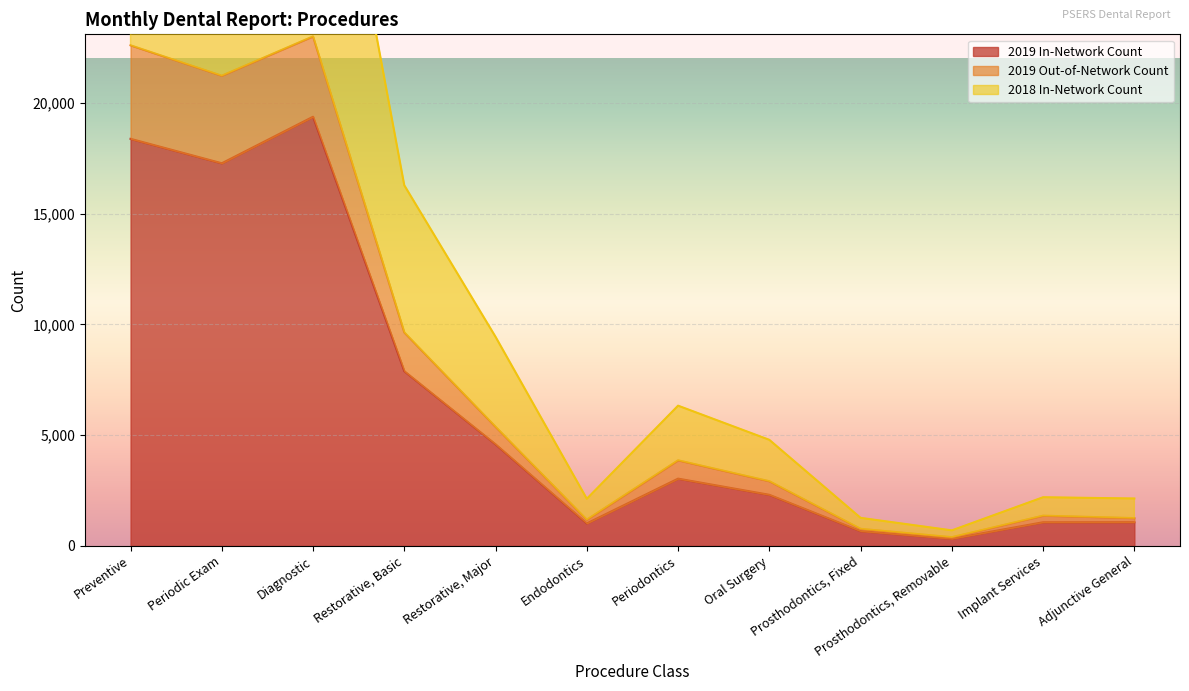

What is the total value across all series at Prosthodontics, Removable?

1414